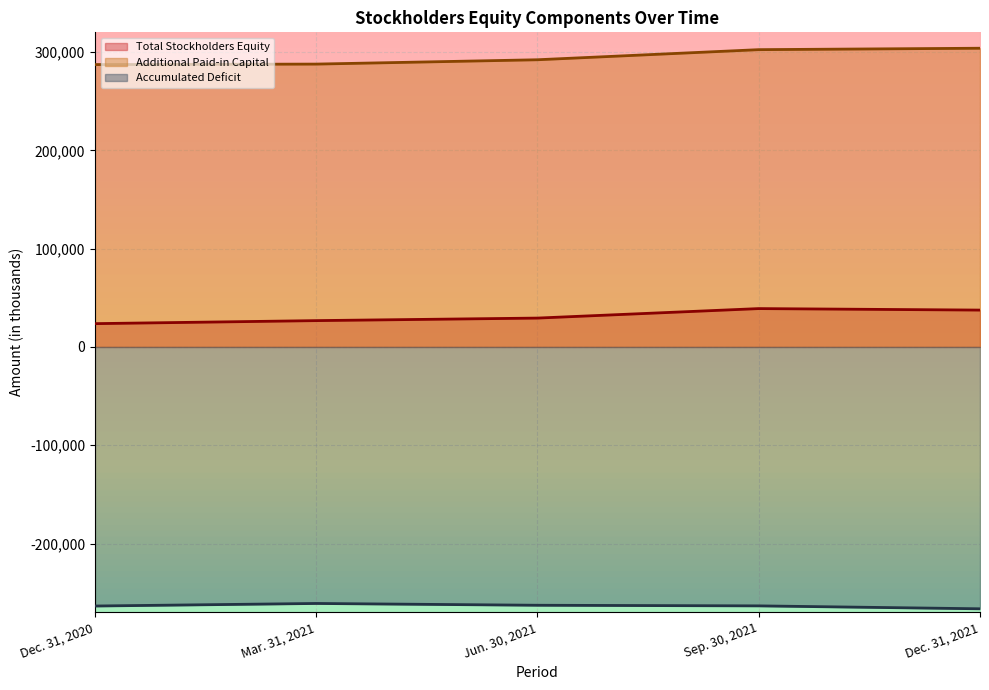

What is the value of the Total Stockholders Equity point at the 5th from the left?

37480